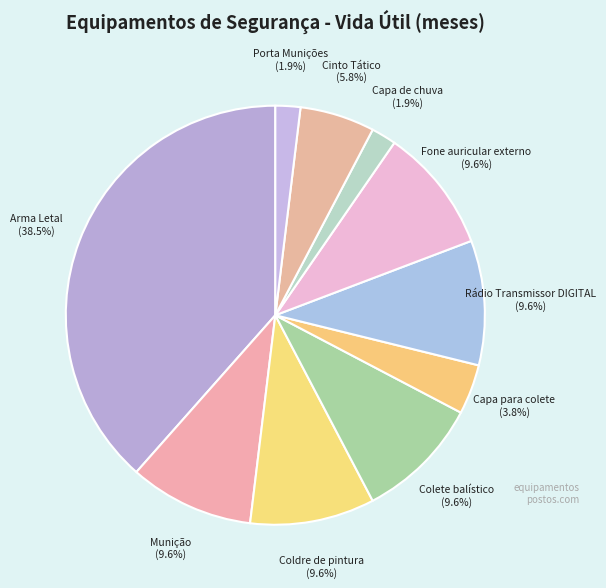

The Cinto Tático slice represents 12% of the pie. True or false?

False